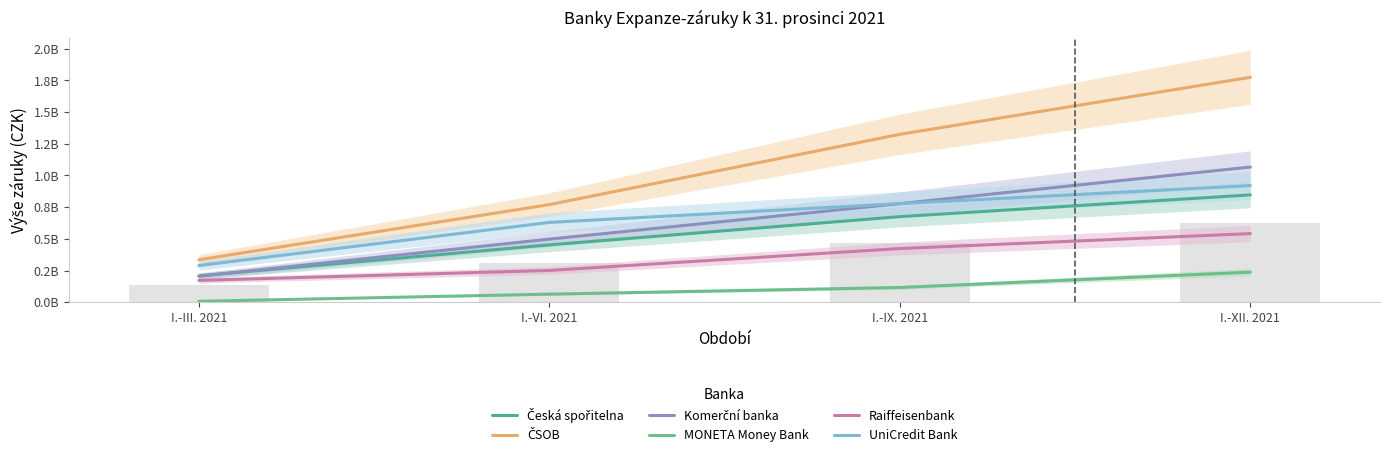

Reading left to right, transcribe all the data shown in this chart.

Česká spořitelna: 207711000	452544050	674896050	846646970
ČSOB: 334703320	770003766	1324518476	1774204536
Komerční banka: 204465600	497750739	777430934	1066159545
MONETA Money Bank: 7000000	63496700	115976700	237038220
Raiffeisenbank: 171868500	250468500	423285750	541173110
UniCredit Bank: 289175733	629379116	777895416	919674696